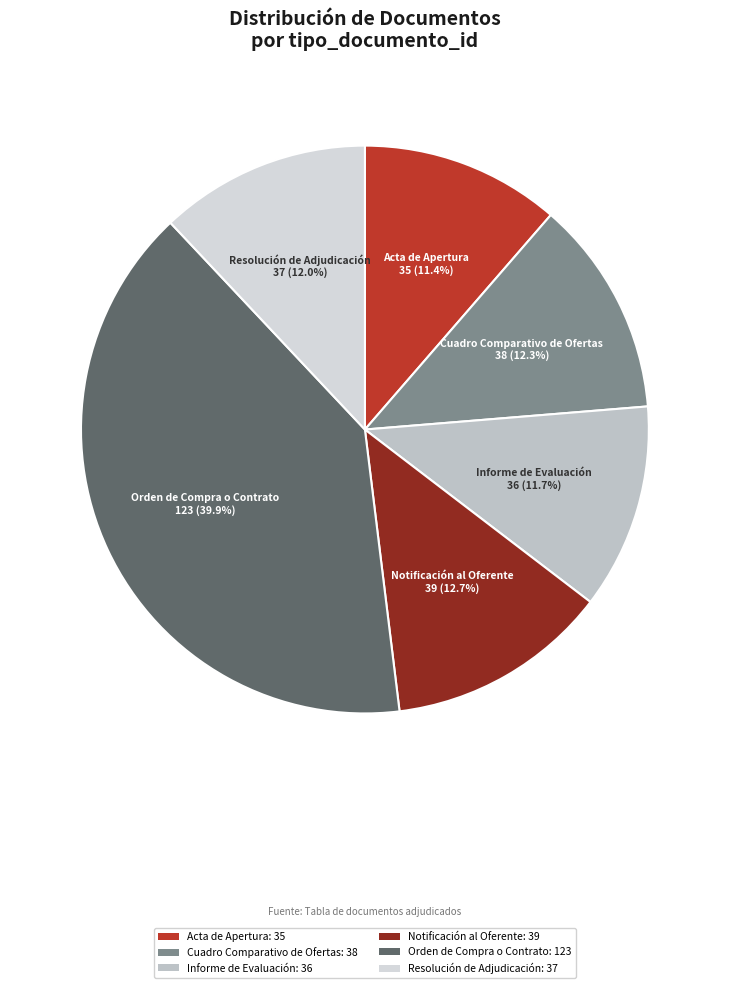

Is Orden de Compra o Contrato the majority of the pie?

No